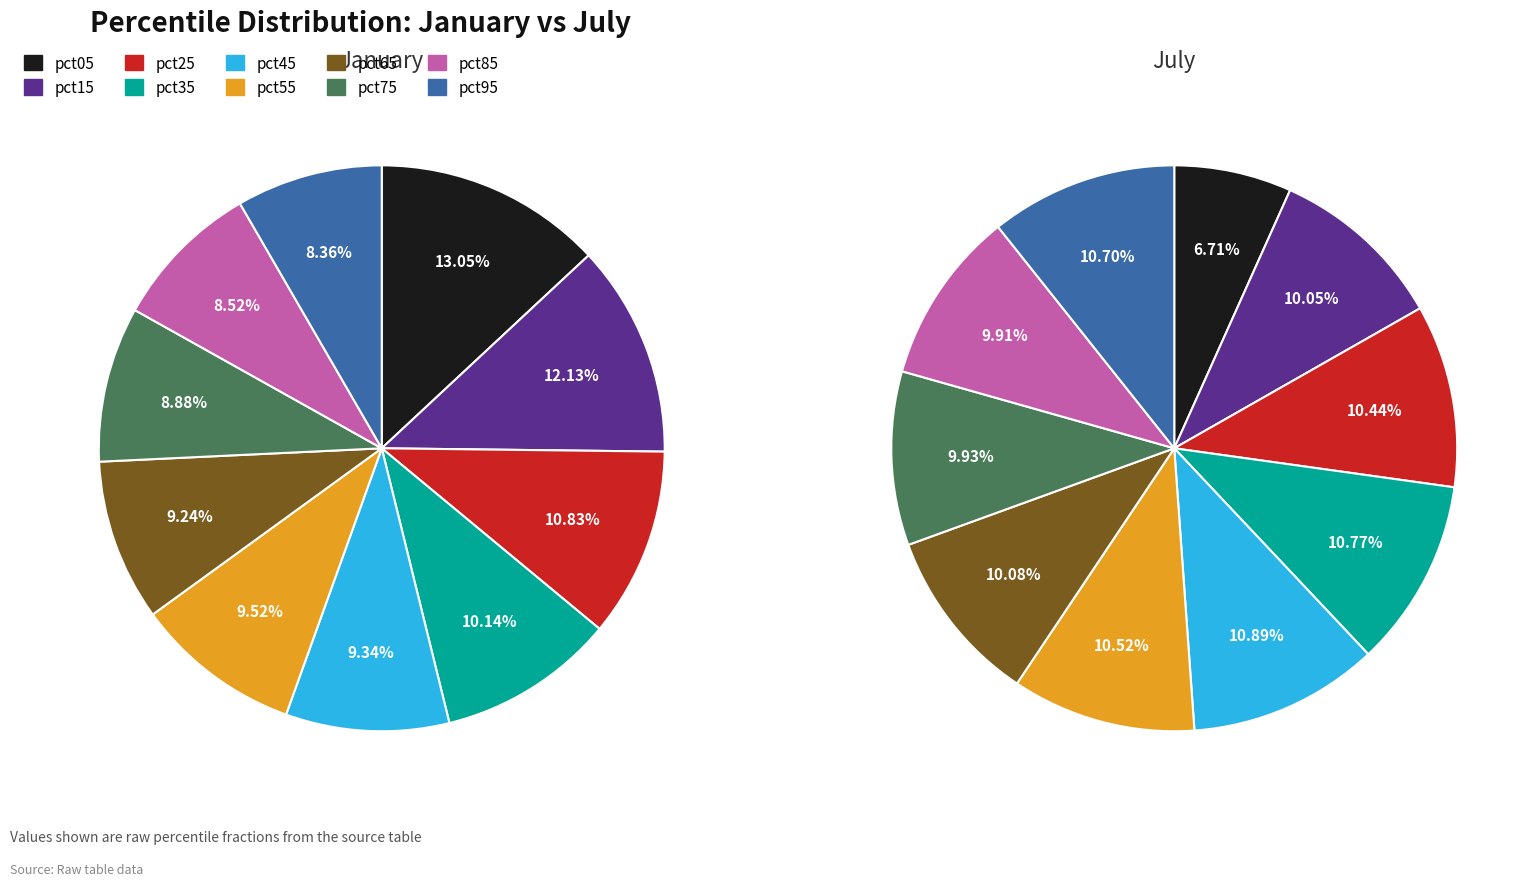

To the nearest percent, what is the combined percentage of 4 and 8?

21%